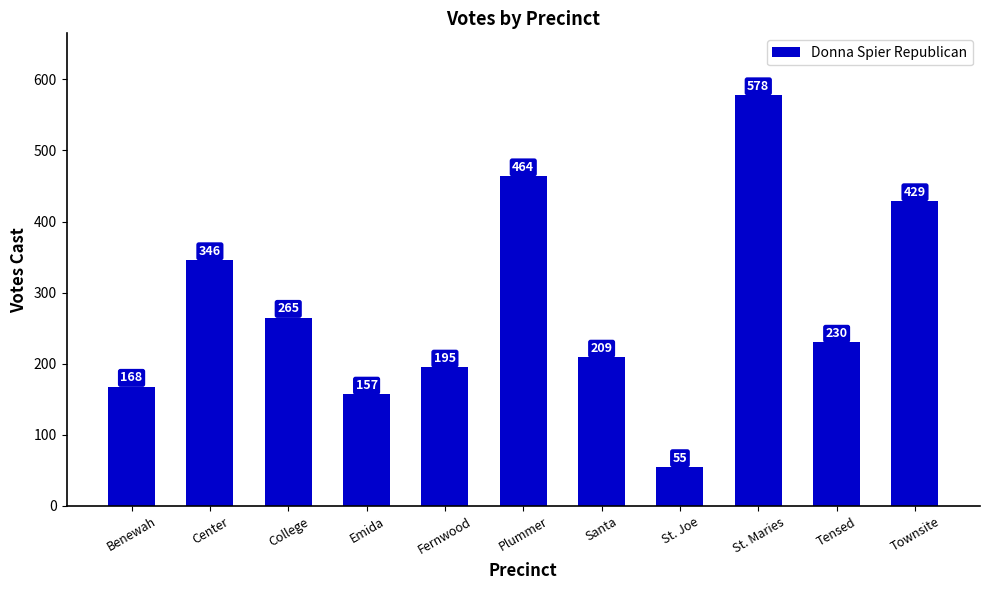

Reading right to left, extract all data points from this chart.

Townsite=429	Tensed=230	St. Maries=578	St. Joe=55	Santa=209	Plummer=464	Fernwood=195	Emida=157	College=265	Center=346	Benewah=168